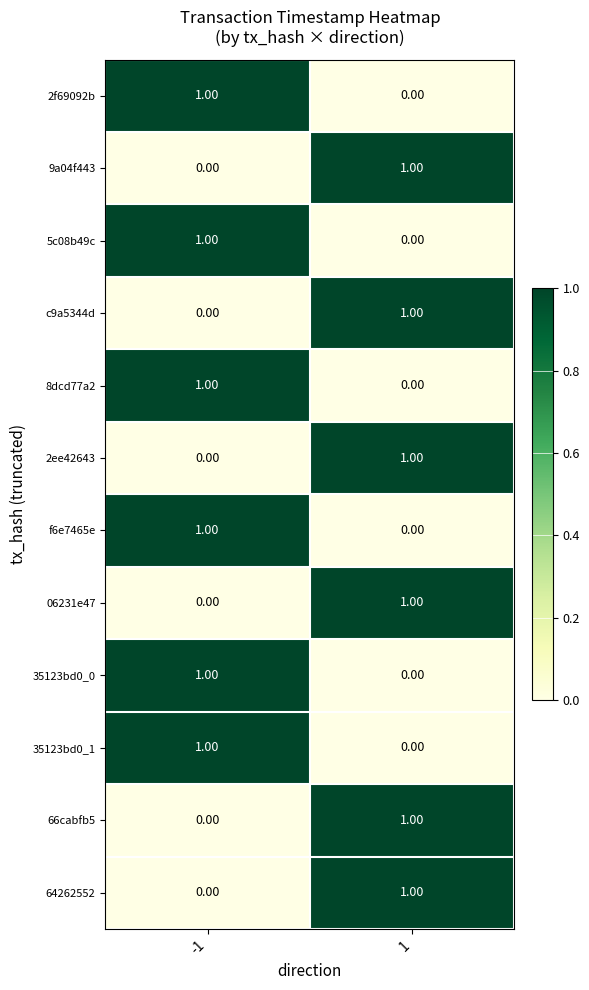

What is the total value across all series at 1?

6